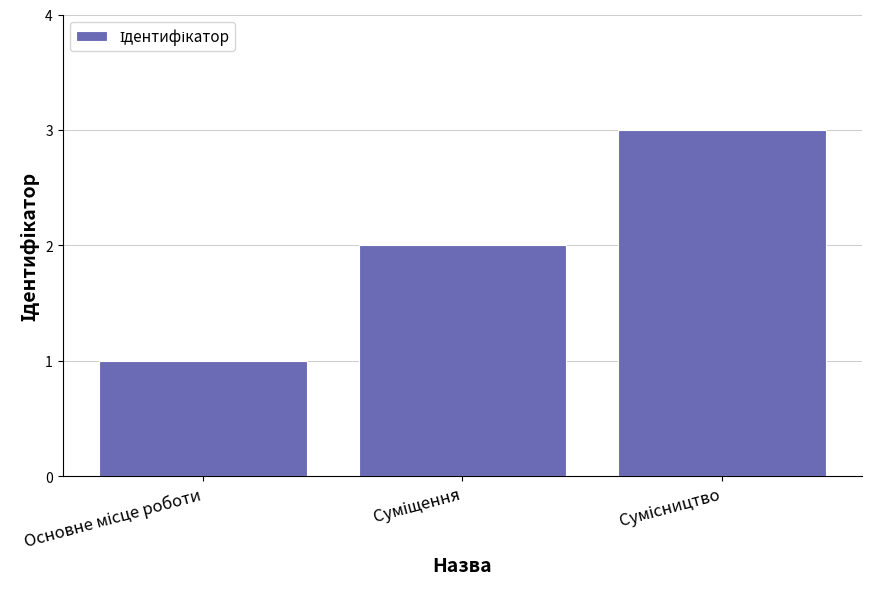

What is the greatest value displayed?

3